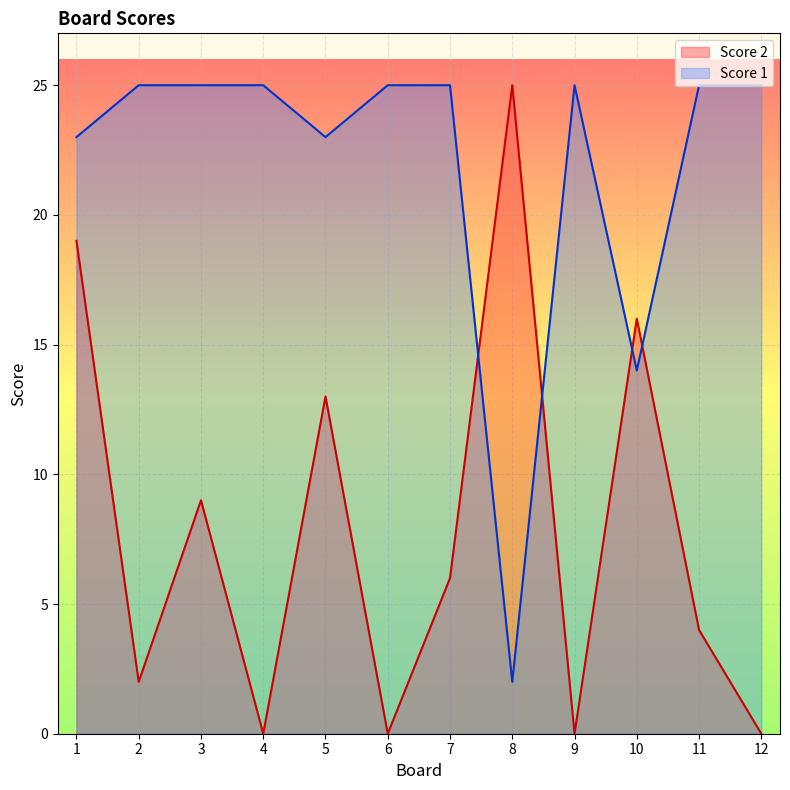

True or false: Score 2 has a value of 0 at 6.

True